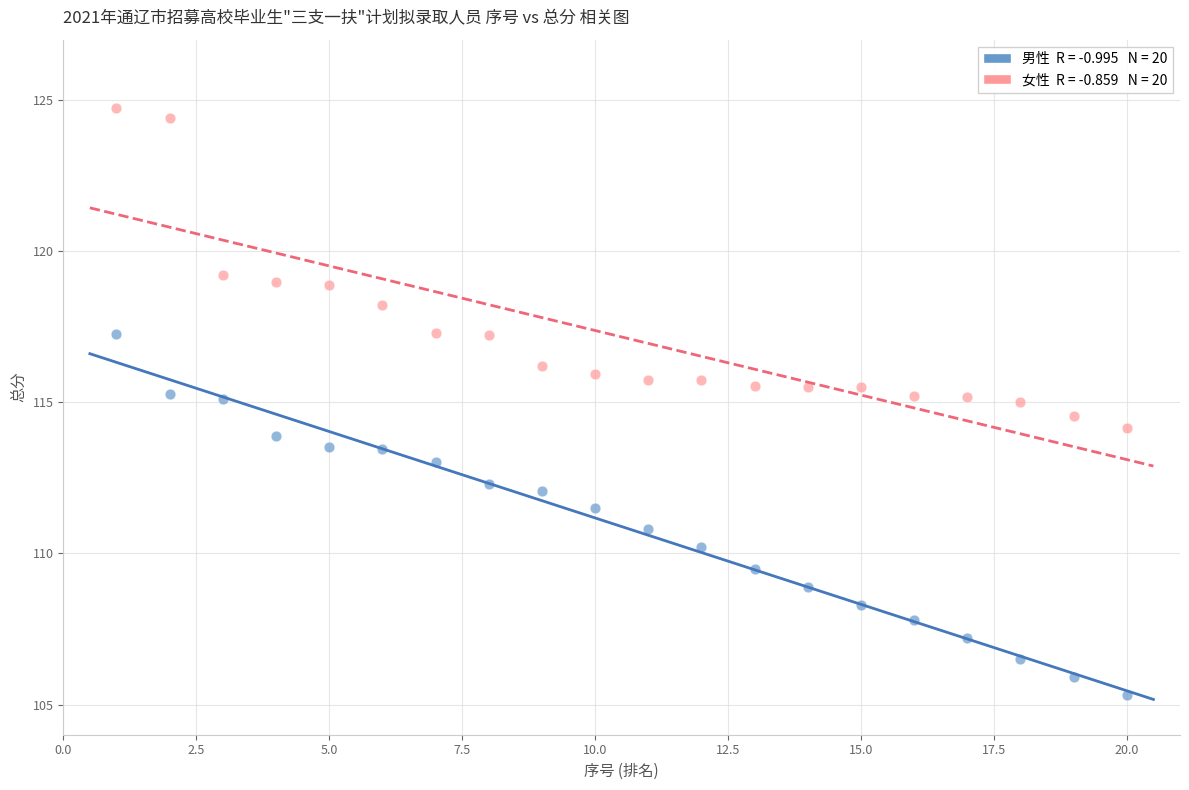

Across all data points, what is the range of X values (max minus min)?

19.0